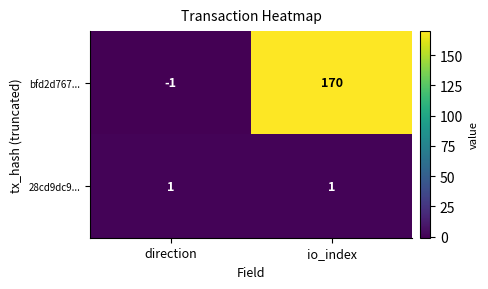

Which label corresponds to the largest value in the chart?

io_index